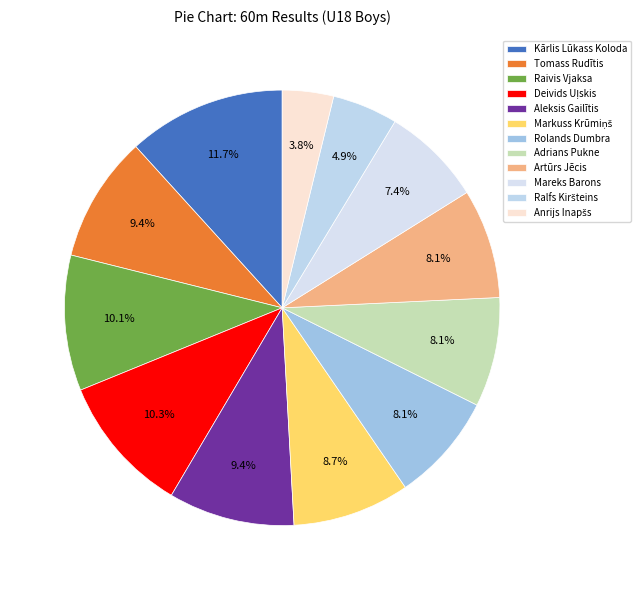

Does any single category account for the majority?

No